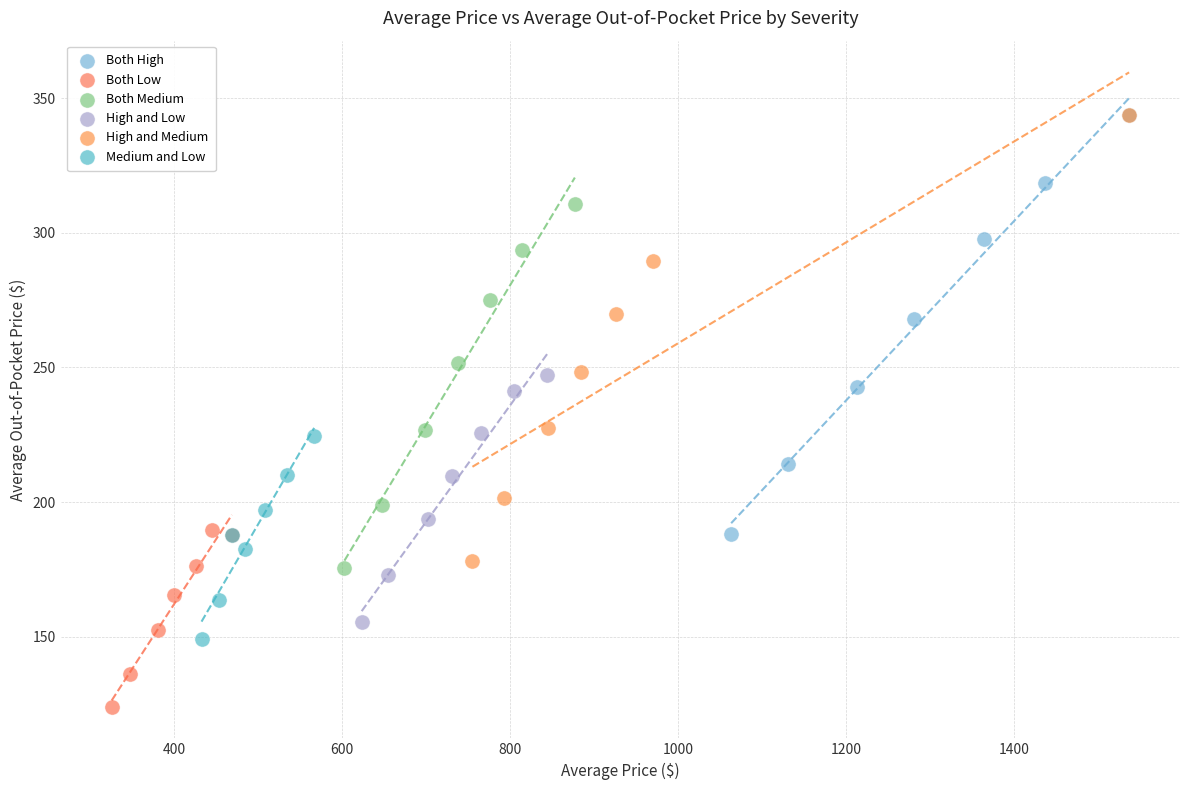

Which series has the largest Y range (max minus min)?

High and Medium